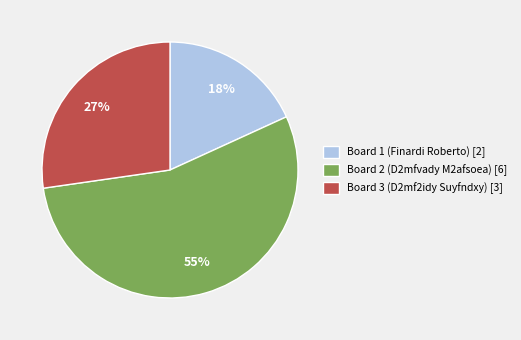

Which slice is the smallest?

Board 1 (Finardi Roberto)